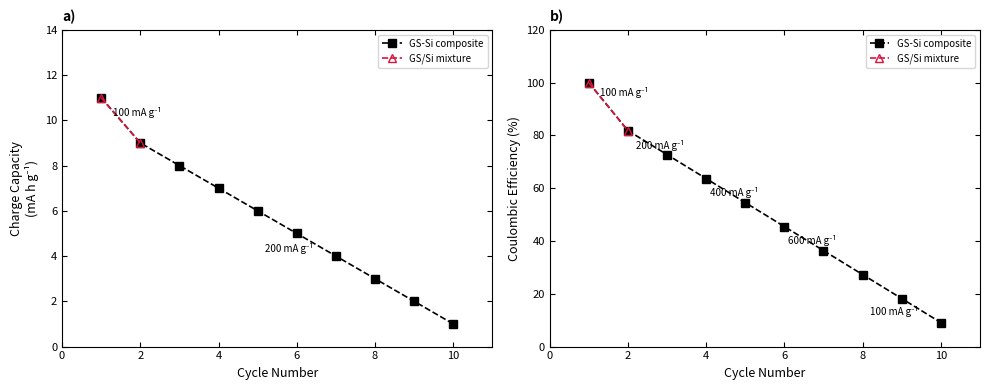

The value of Body_Dorastenci at 0 is 81.8. True or false?

True